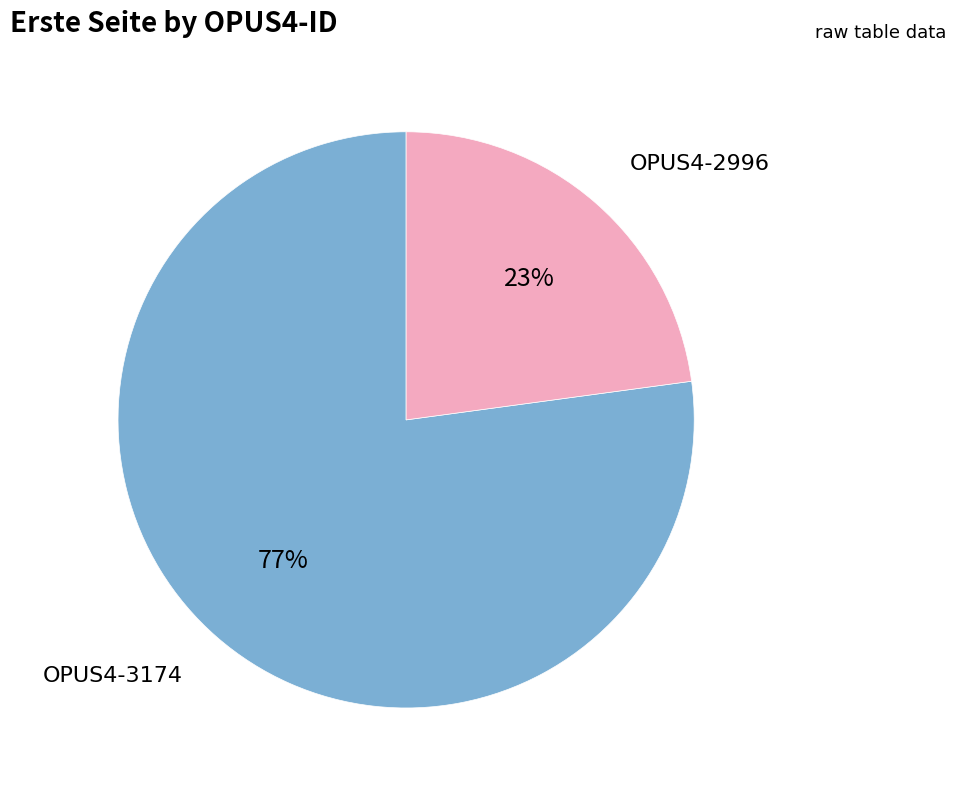

What is the smallest slice in the pie chart?

OPUS4-2996